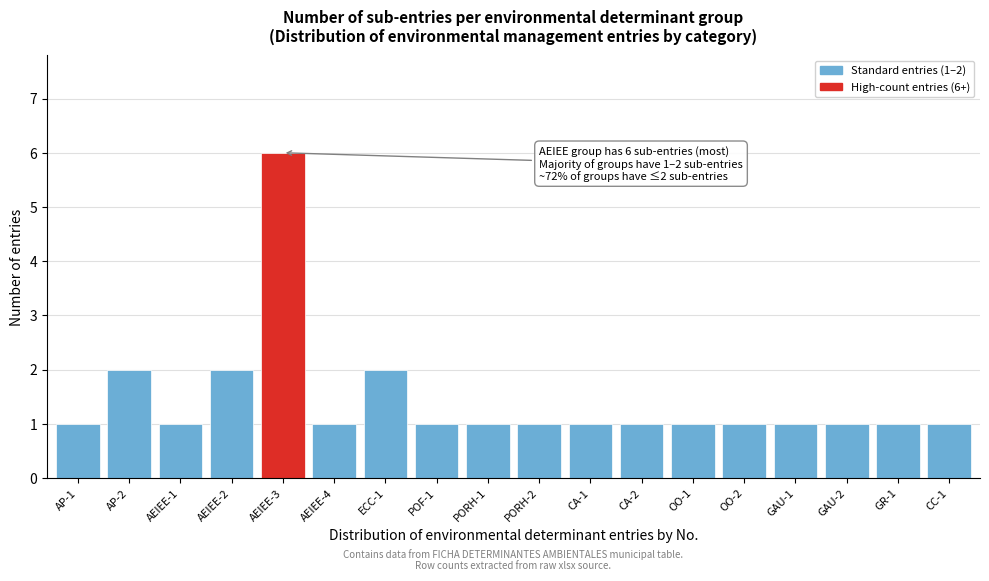

Reading left to right, what are all the values shown in this chart?

1	2	1	2	6	1	2	1	1	1	1	1	1	1	1	1	1	1